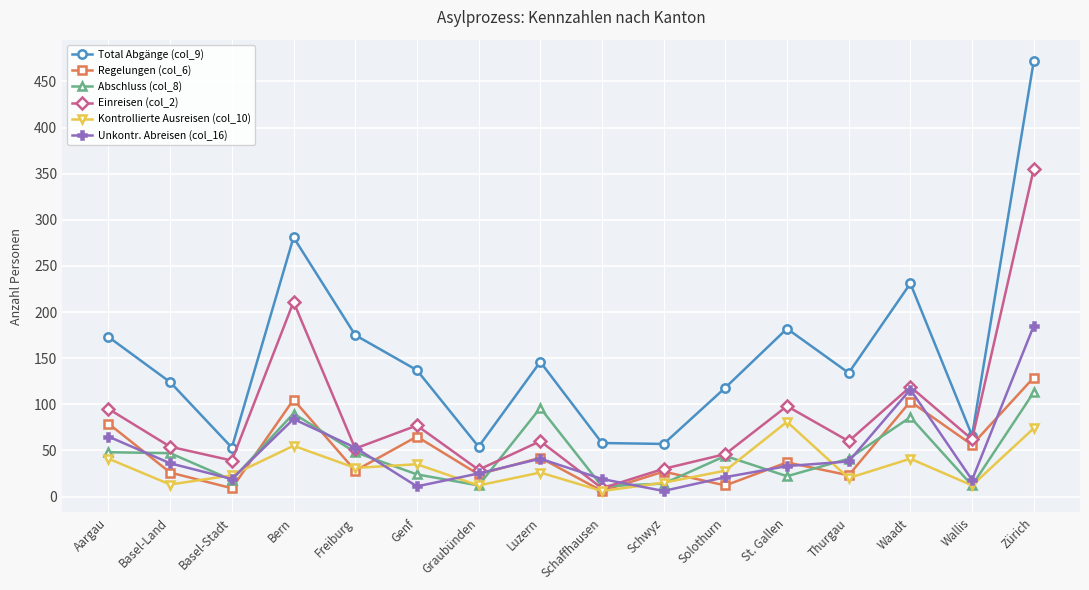

What is the value of the Regelungen (col_6) point at the 16th from the left?

129